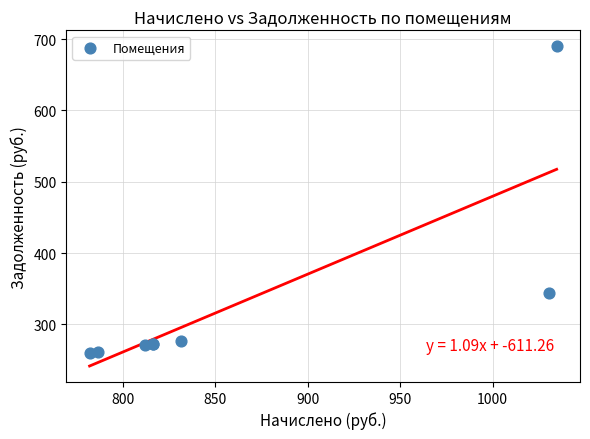

What Y value in the scatter plot is closest to 475?

343.4